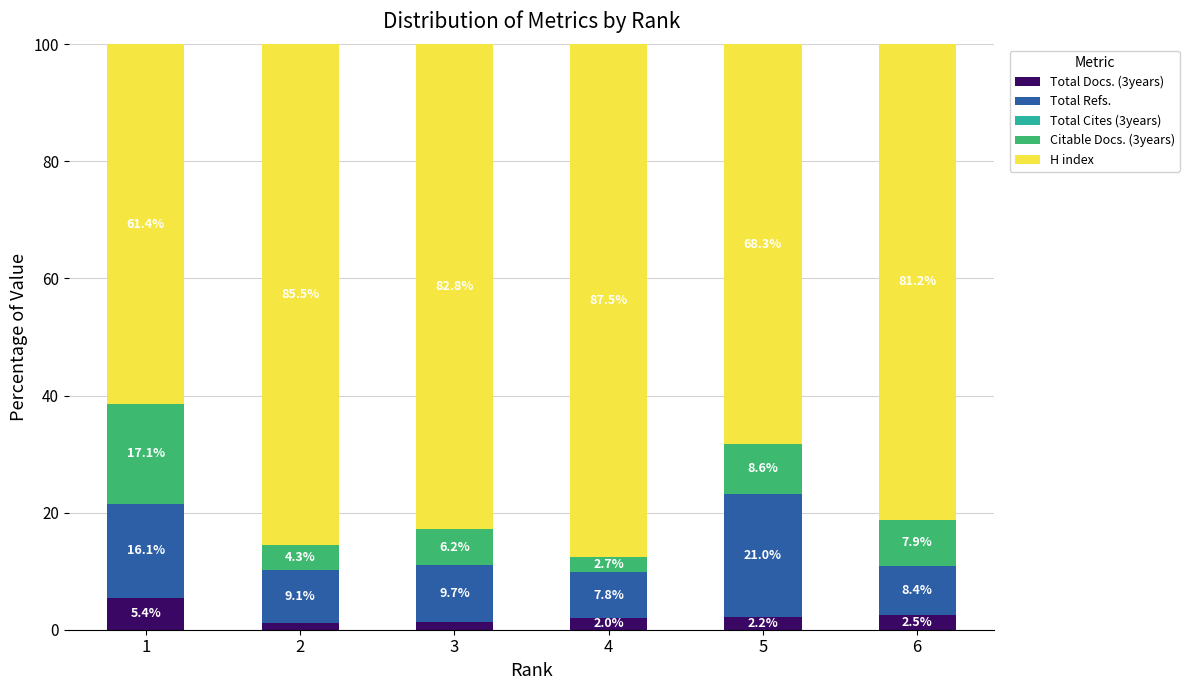

How many bars are there in total?

6